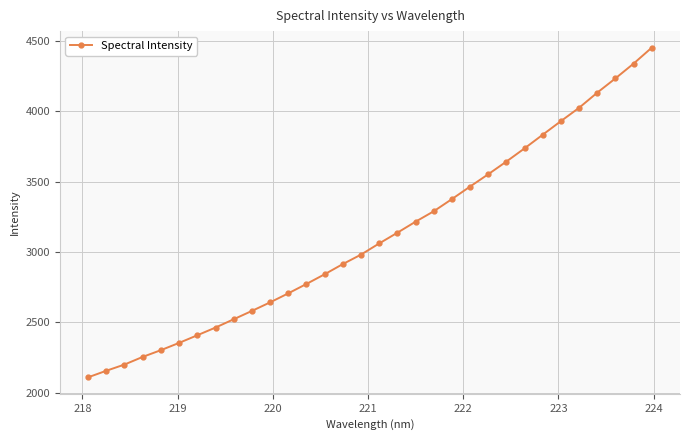

What is the minimum value shown in the chart?

2110.2